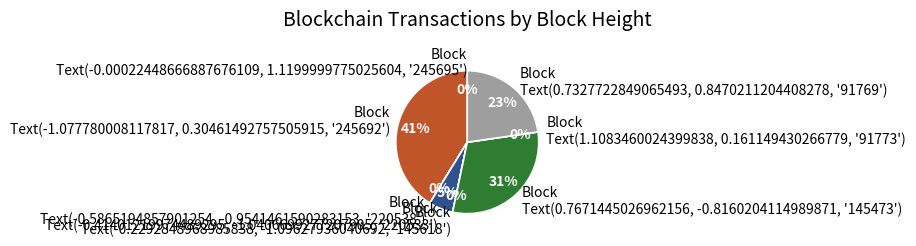

Is it true that 145618 is 0% of the pie?

True